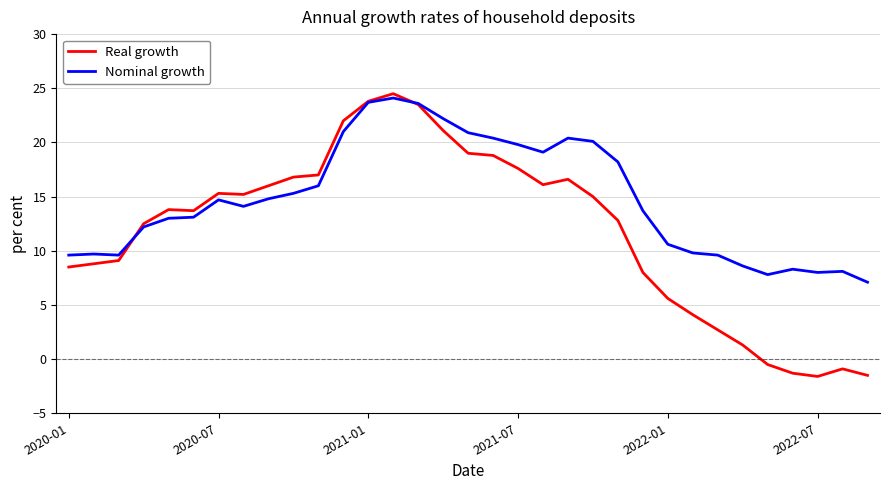

How many lines are shown in the chart?

2